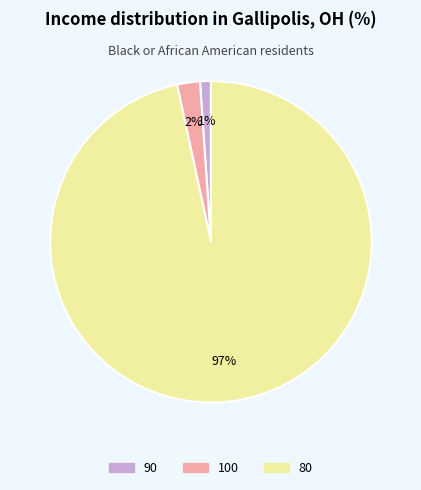

Does any single category account for the majority?

Yes